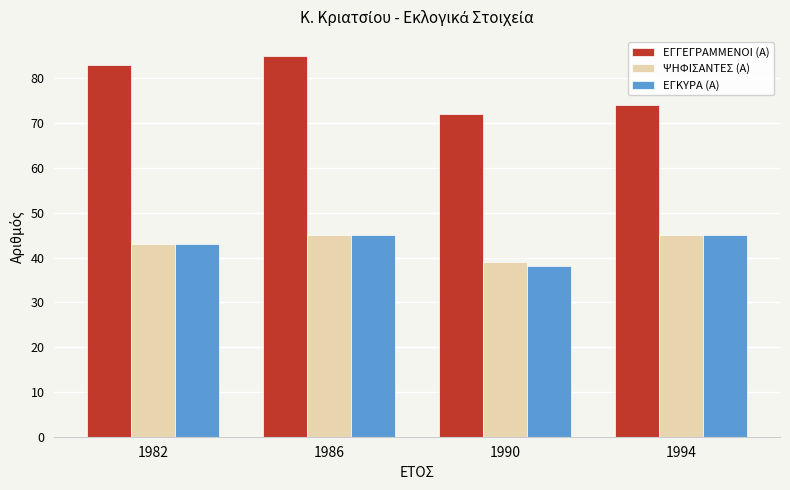

At how many categories does at least one series exceed 65?

4